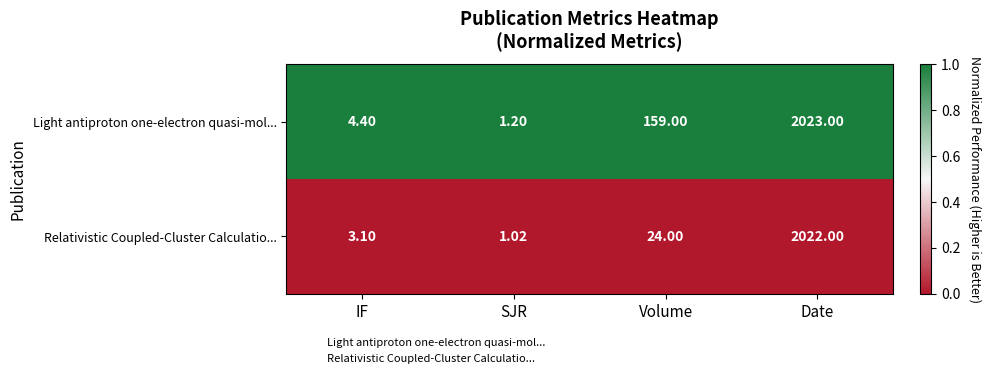

What is the difference between the highest and lowest values at Volume?

135.0